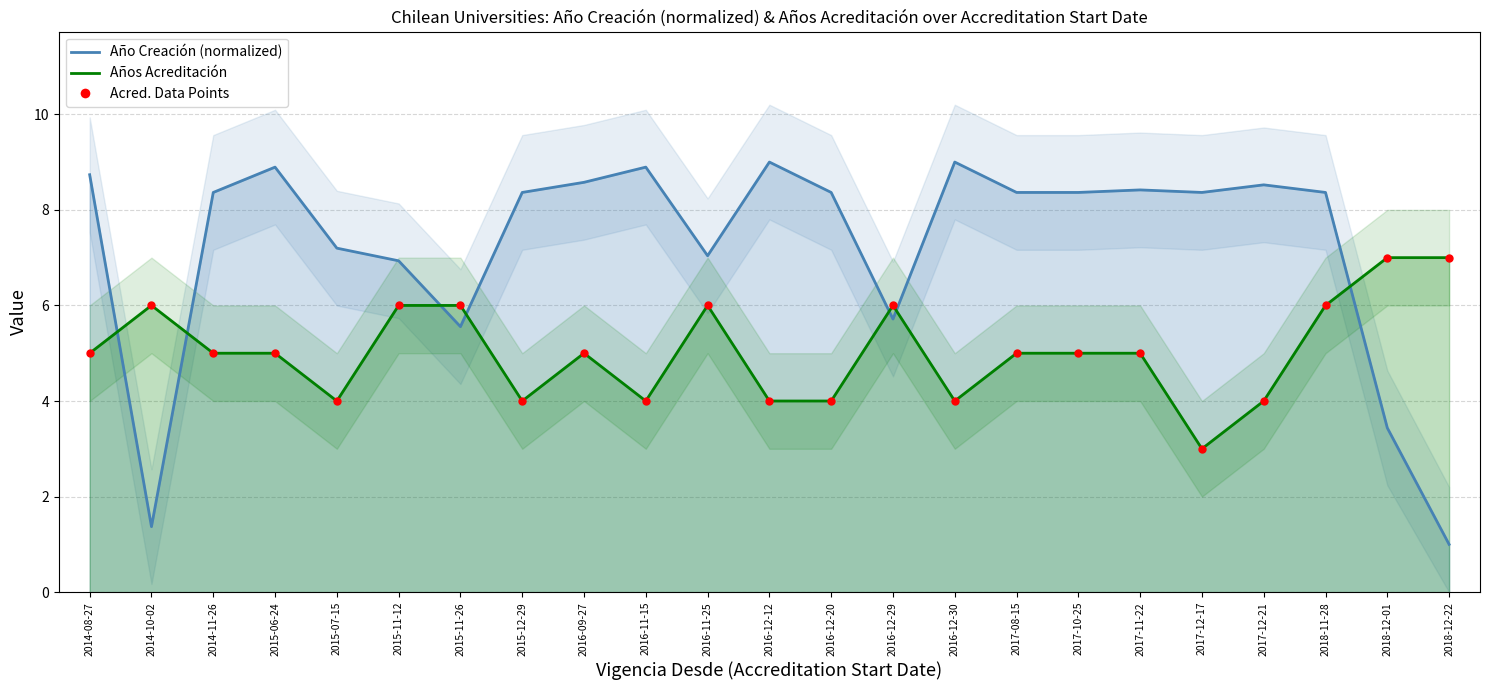

Is the value of Año Creación at 2017-11-22 greater than the value of Acred. Data Points at 2015-11-26?

Yes